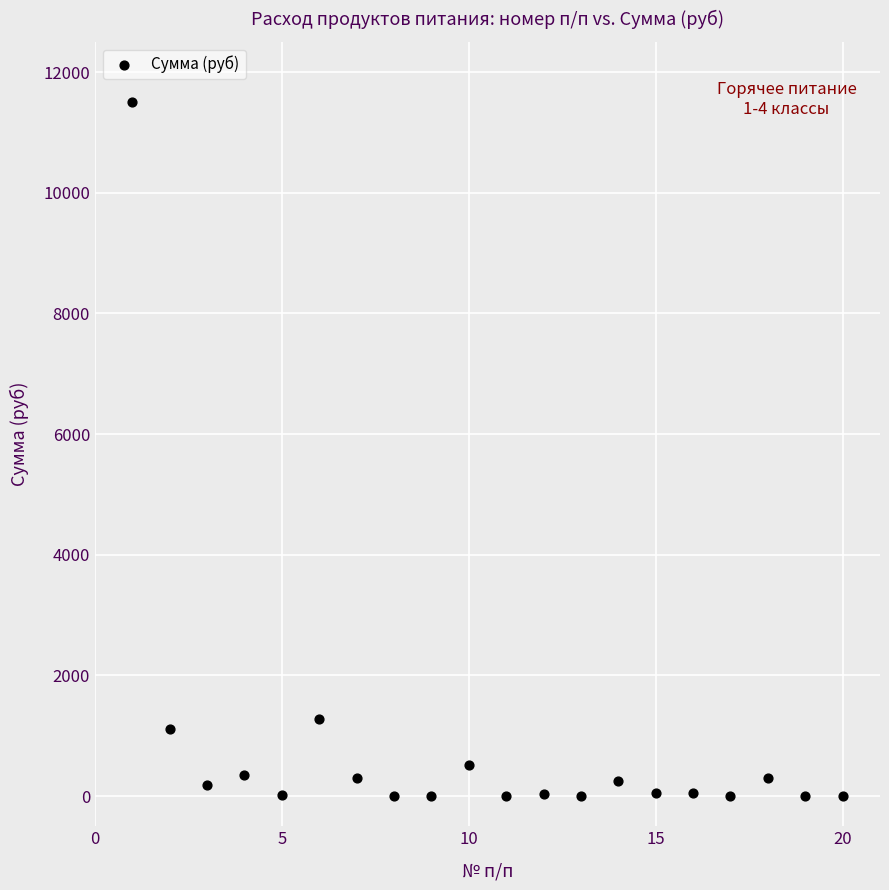

What is the range of X values (max minus min)?

19.0